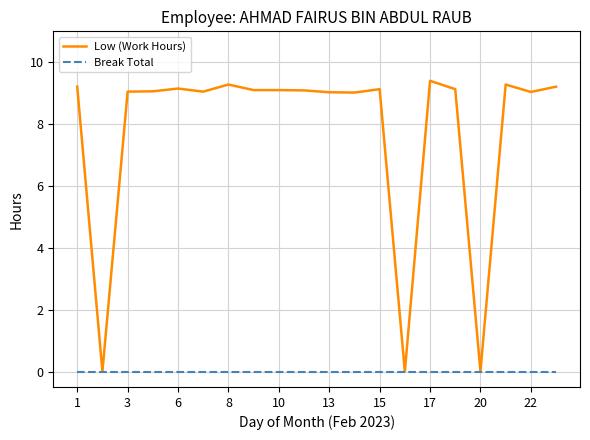

Which series has the largest range (max minus min)?

Low (Work Hours)